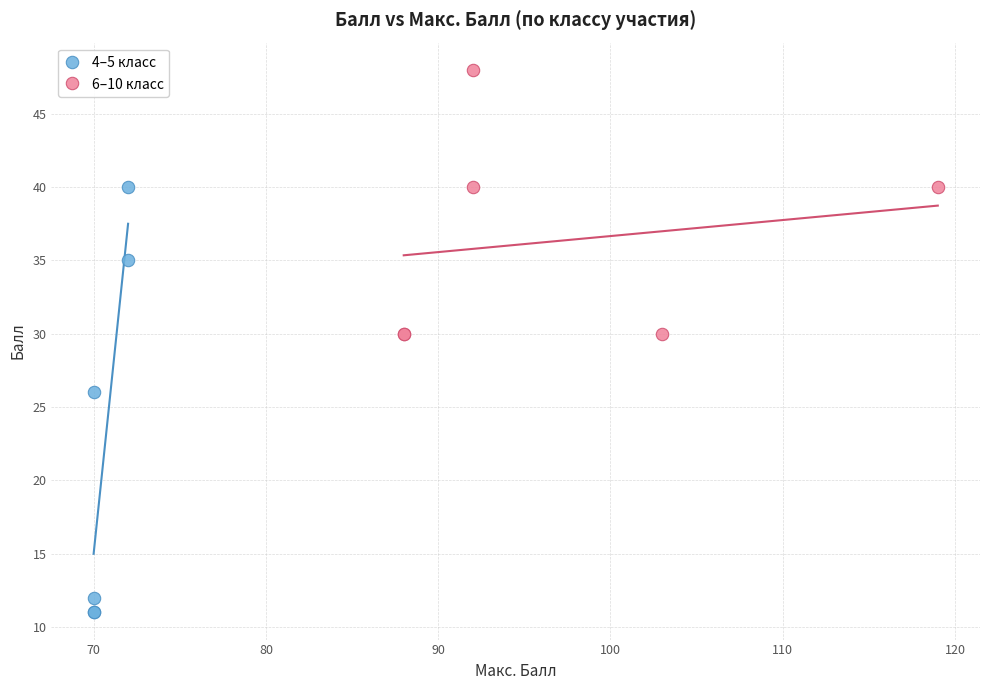

What are all the series names shown in the legend?

4–5 класс, 6–10 класс